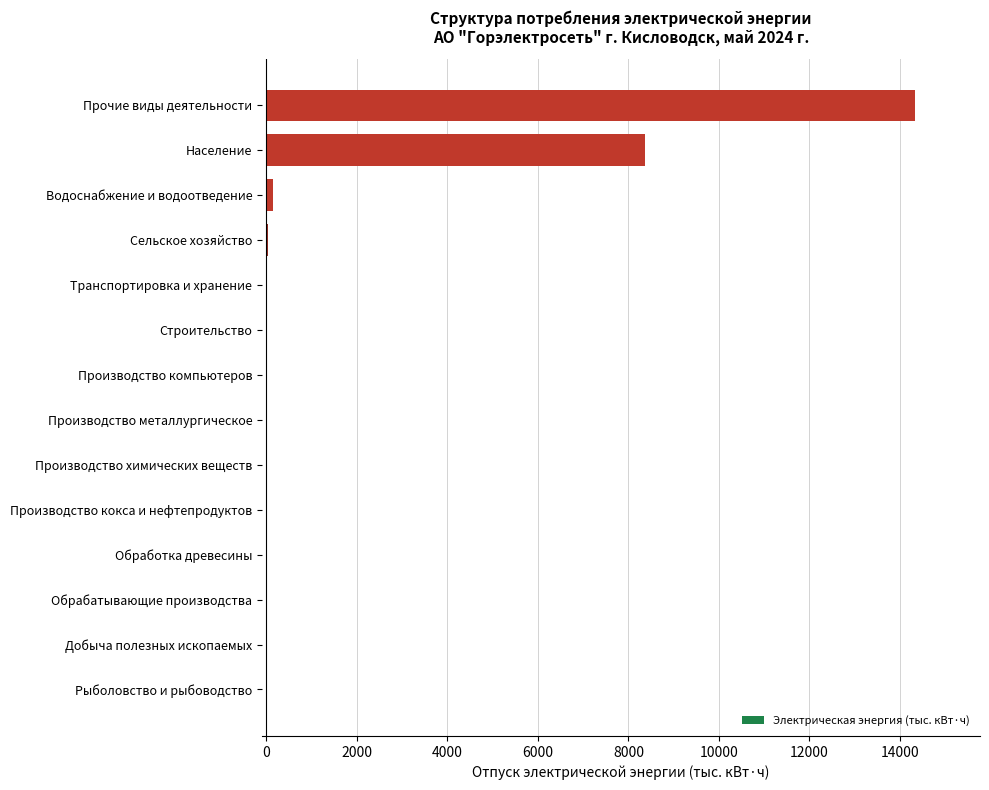

At which category does the chart reach its peak across all series?

Прочие виды деятельности